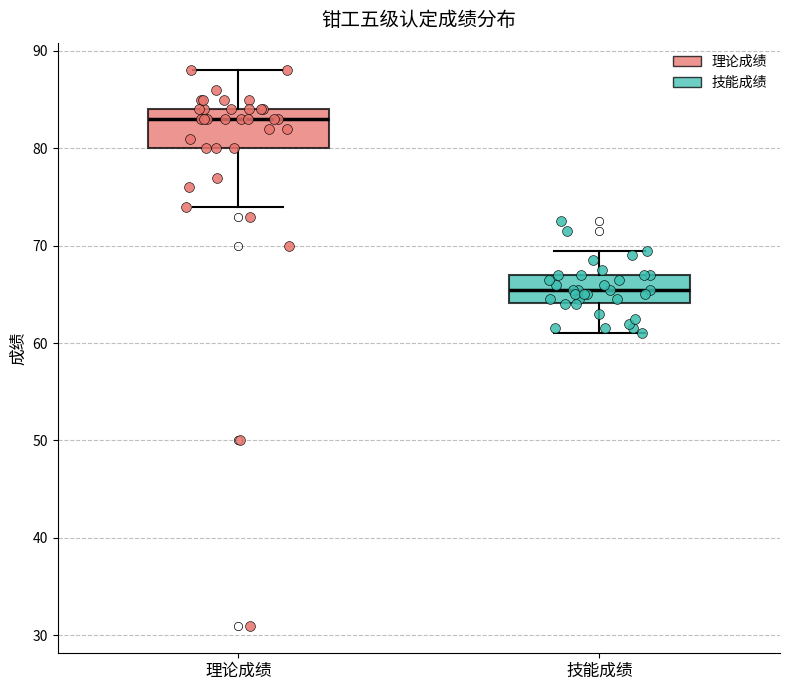

Reading left to right, read every box against the y-axis: the position of its median line, the range the box covers, and the ends of its whiskers. The values are not printed on the chart, so give them approximately, as read against the axis.

理论成绩: median 83, box 80 to 84, whiskers 74 to 88
技能成绩: median 66, box 64 to 67, whiskers 61 to 70